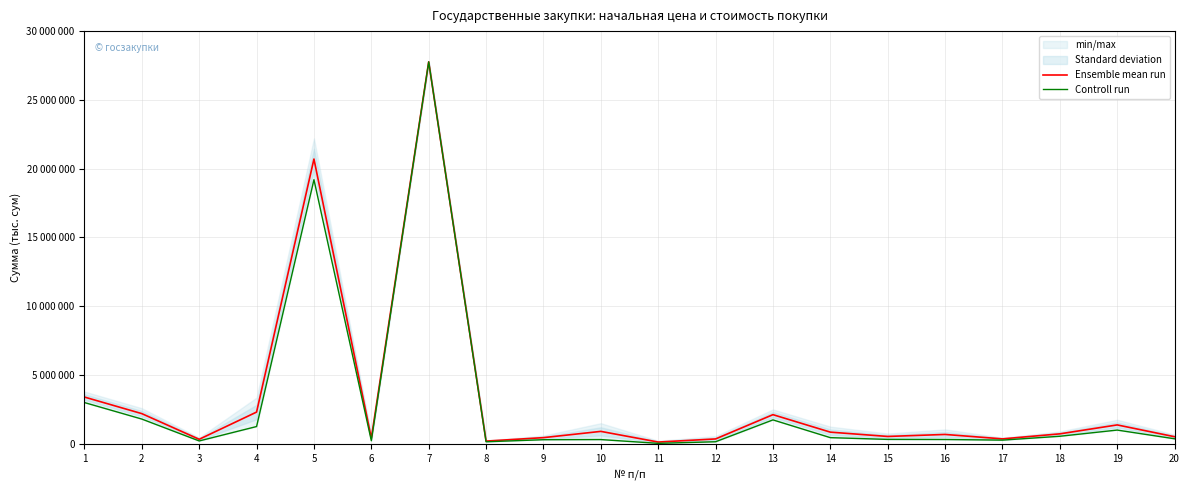

Reading left to right, transcribe all the data shown in this chart.

Ensemble mean run: 3400000.0	2195000.0	329985.0	2308740.0	20700000.0	412500.0	27764800.0	198900.0	450000.0	905000.0	129300.0	355480.0	2120000.0	849975.5	536100.0	682500.0	360000.0	725000.0	1374975.0	516660.0
Controll run: 3000000.0	1800000.0	209970.0	1257480.0	19200000.0	225000.0	27764800.0	150000.0	300000.0	310000.0	35000.0	150960.0	1740000.0	449951.0	322200.0	315000.0	270000.0	550000.0	999950.0	366660.0